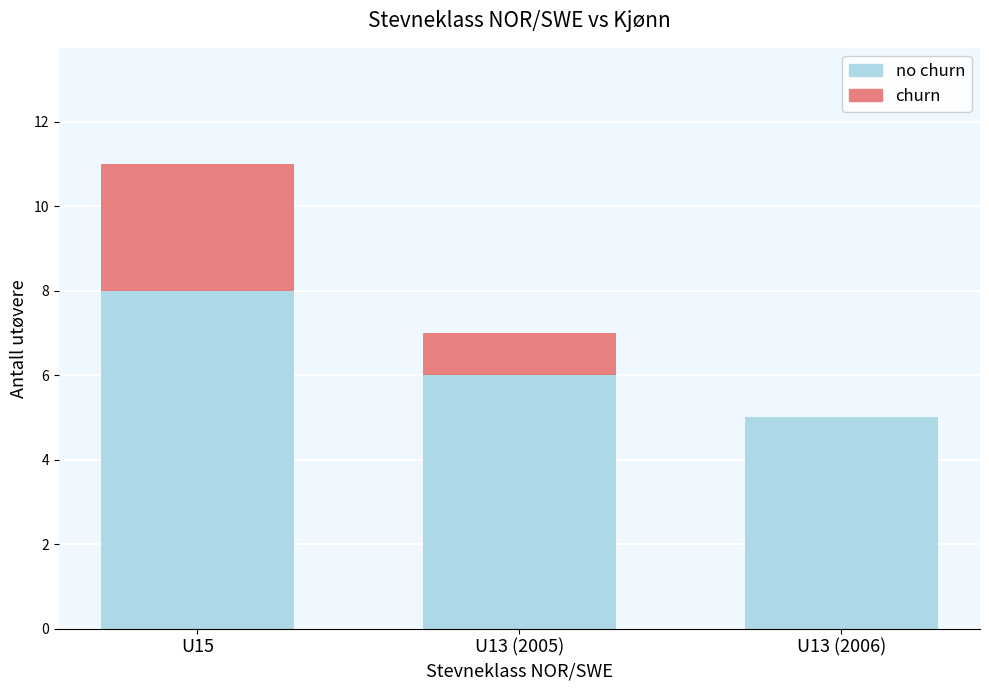

At which category is the sum across all series the highest?

U15